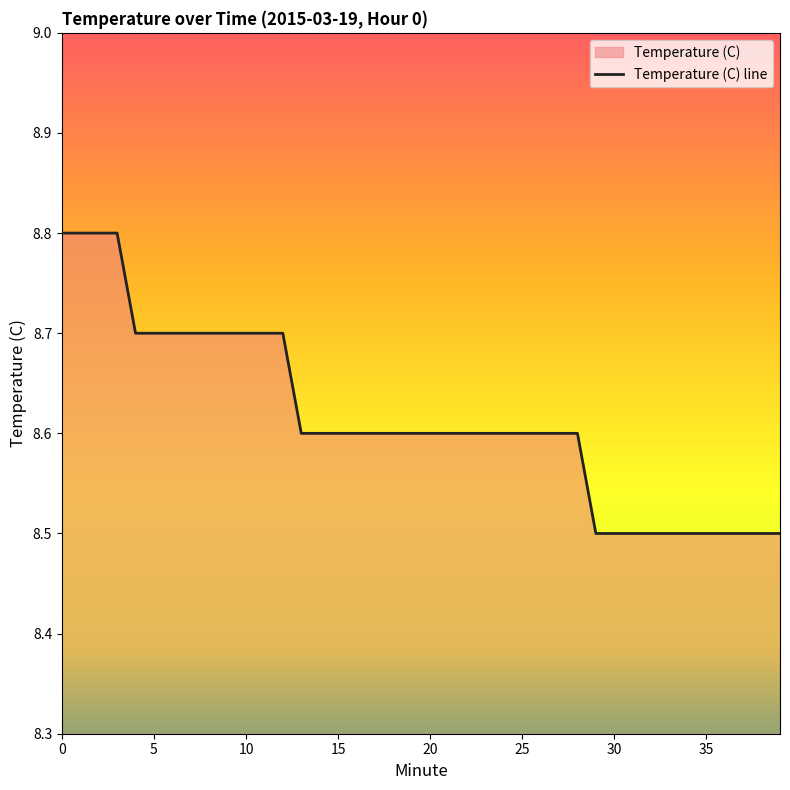

What is the average value?

8.6